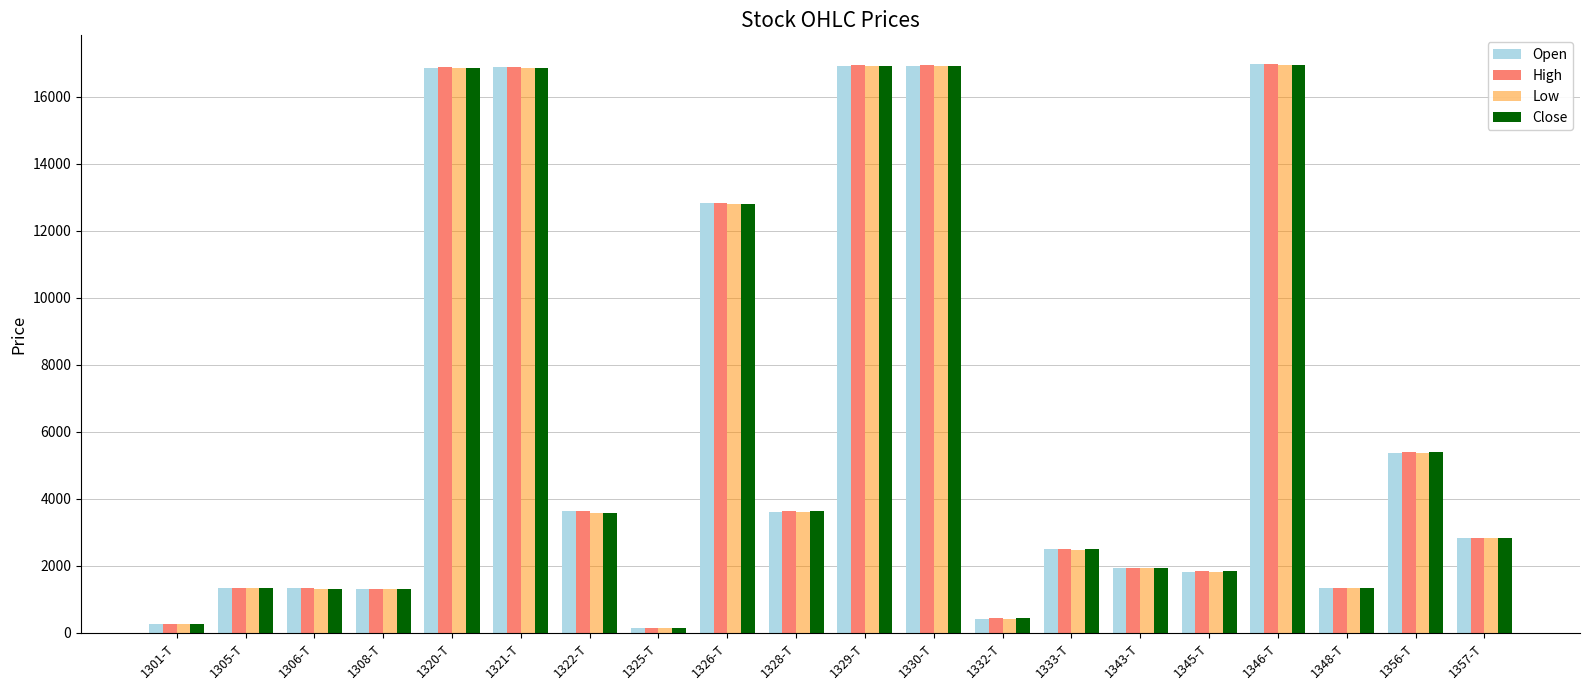

What is the smallest value displayed?

146